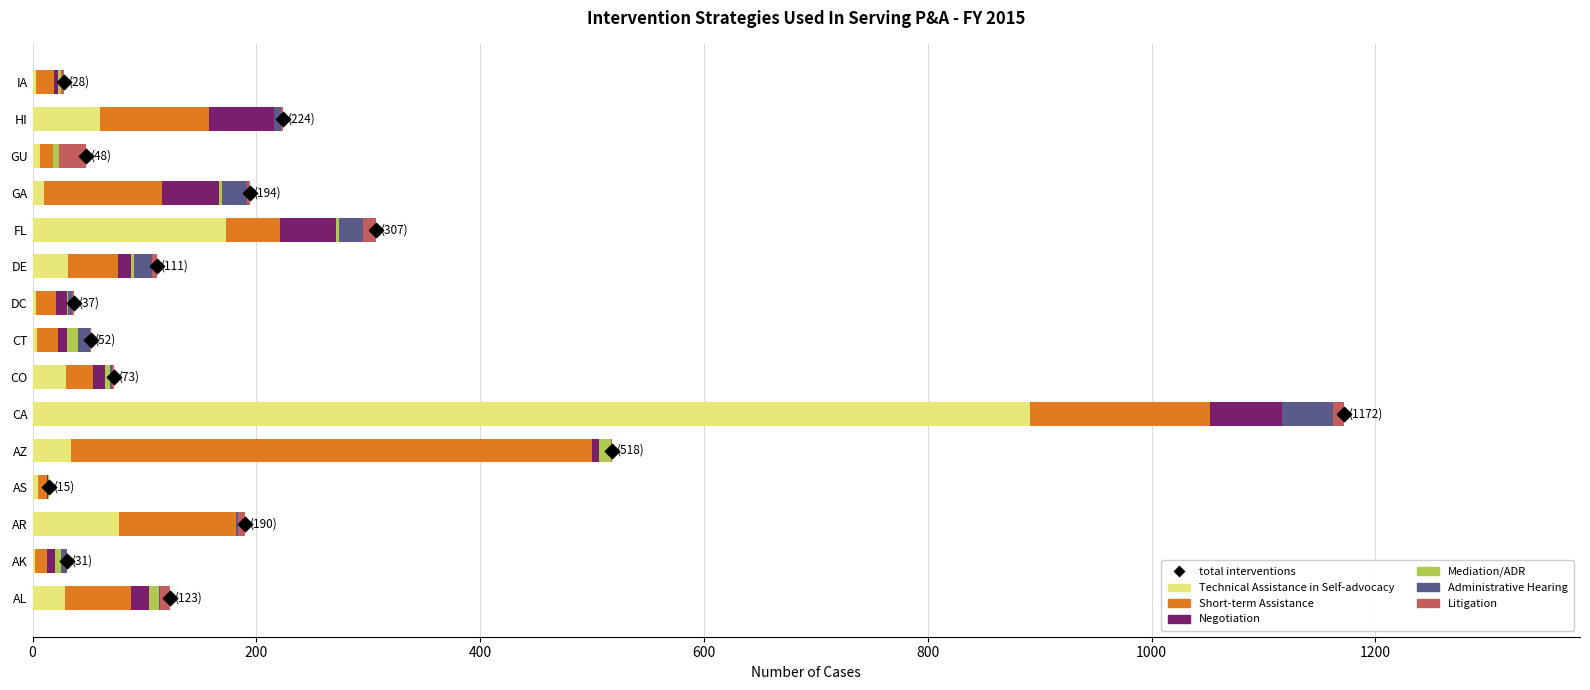

Which series has the largest total across all categories?

Technical Assistance in Self-advocacy